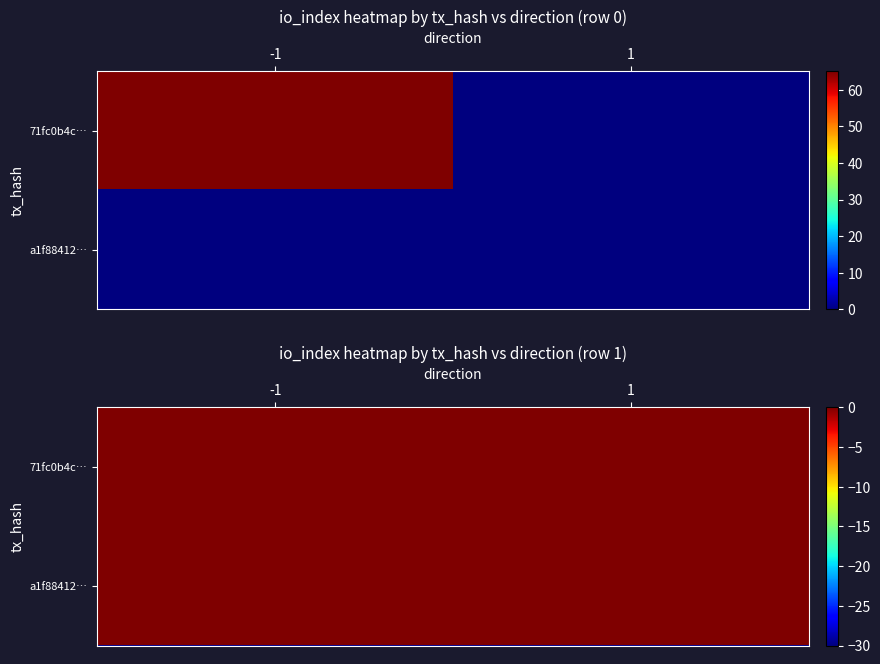

What is the highest value of the 71fc0b4c59b09fac63fb7d6fdb4e7b73d754d8d series?

65